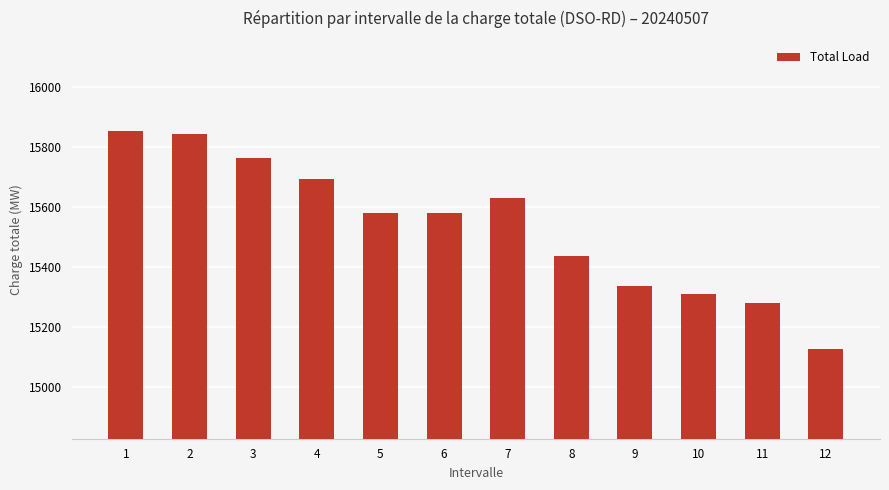

What is the difference between the values at 2 and 5?

266.3